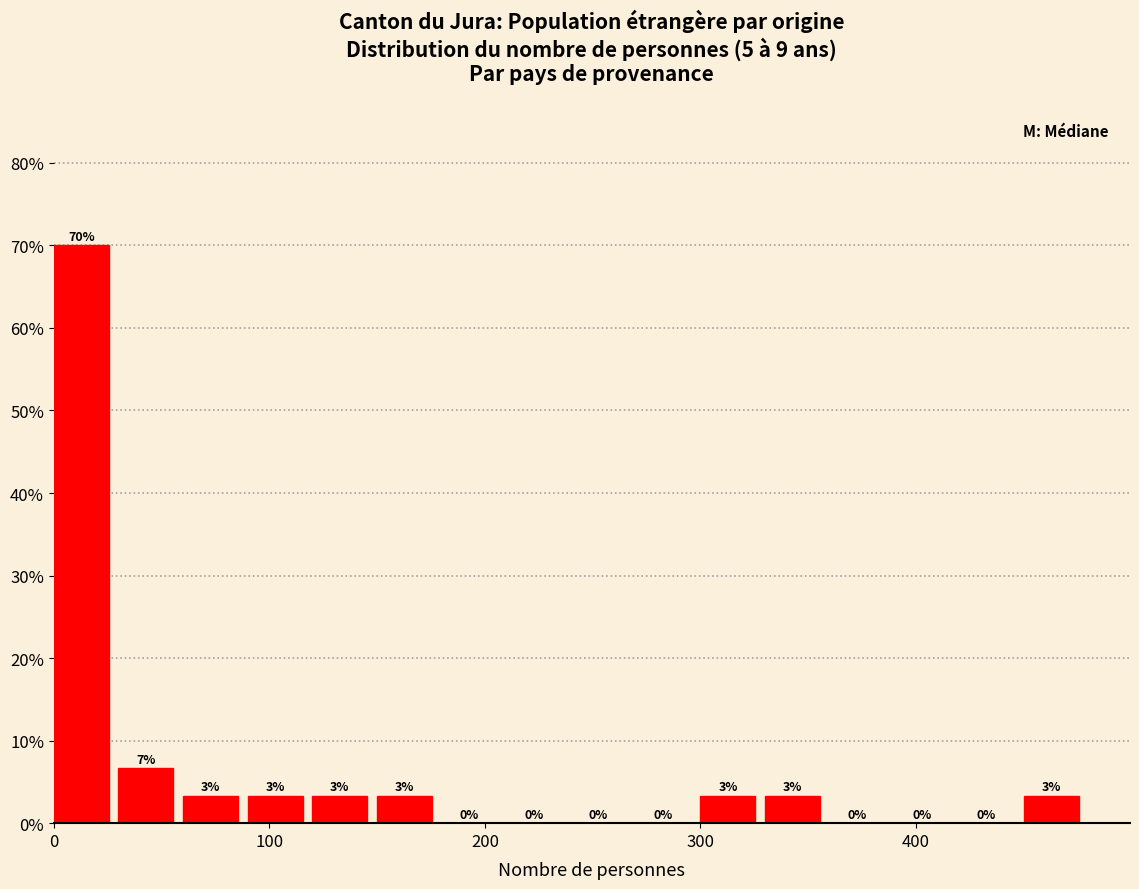

Read against the x-axis, roughly where is the centre of the tallest bar?

10